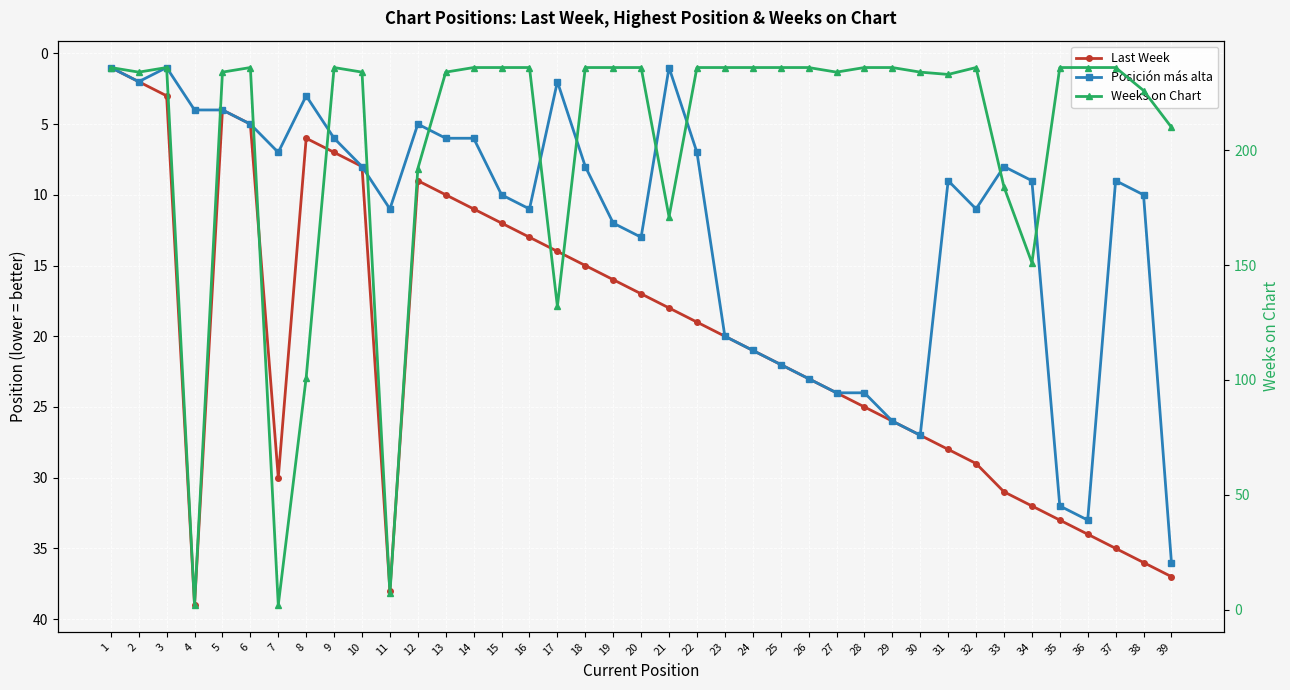

How many categories are shown in the chart?

39